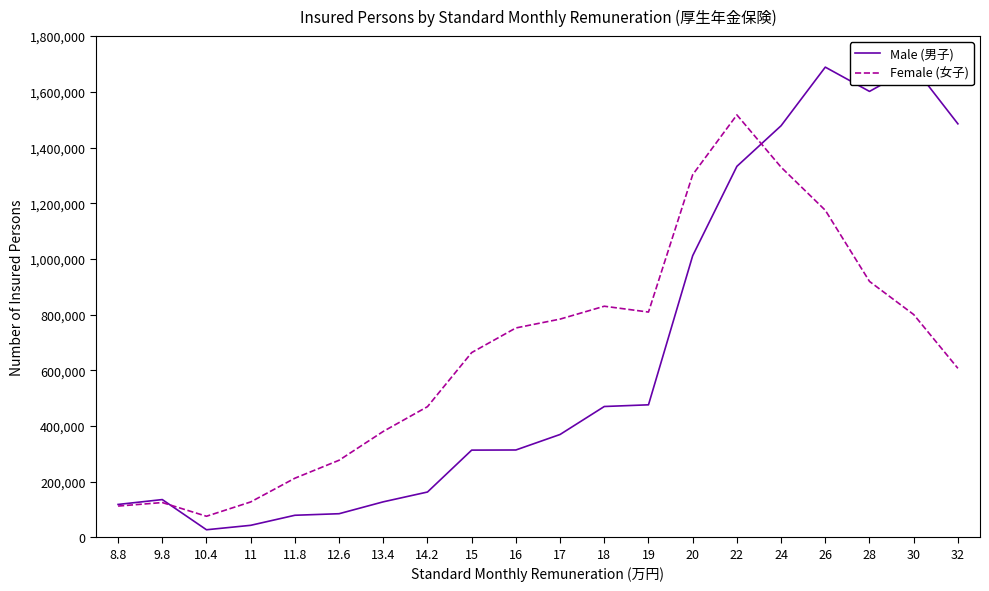

Where is Male (男子) nearest to the value 858351?

20